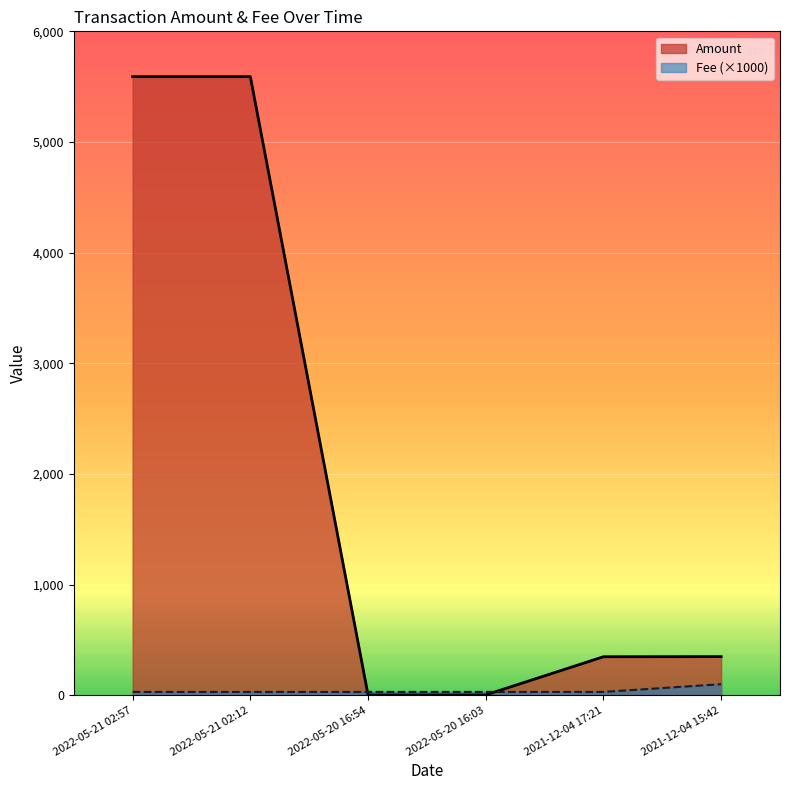

What is the minimum value shown in the chart?

3.0